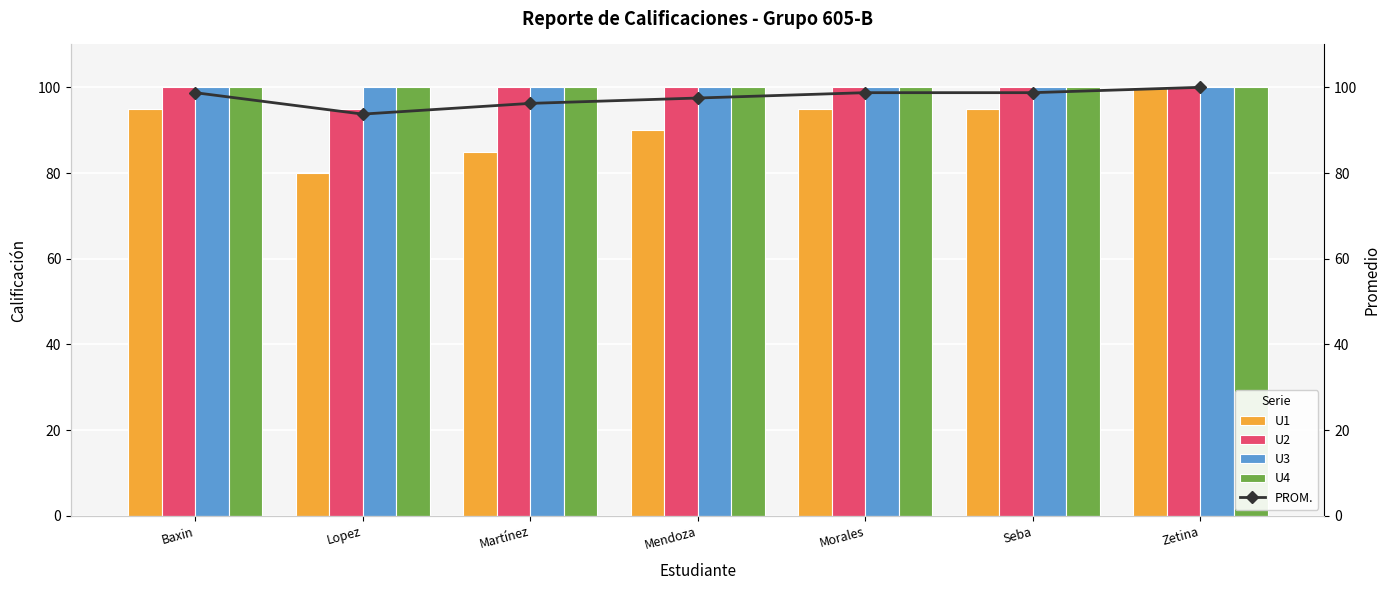

Which category has the lowest value in the U4 series?

Baxin